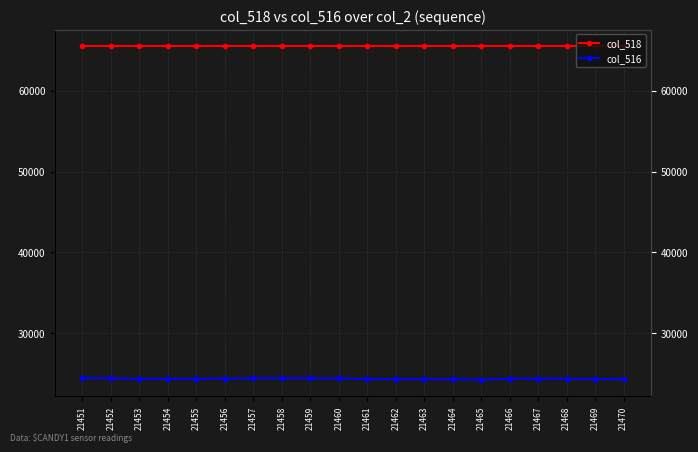

How many interior local peaks does the col_516 series have?

3